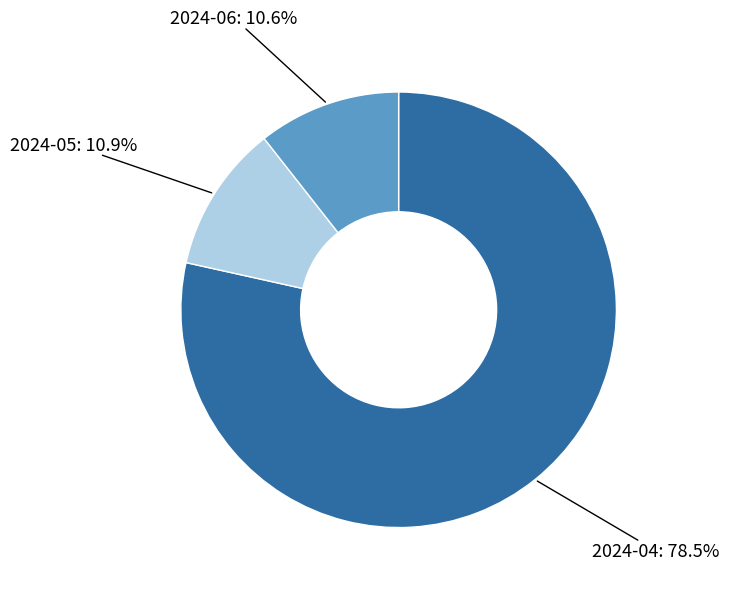

Is there any slice that represents more than half of the pie?

Yes